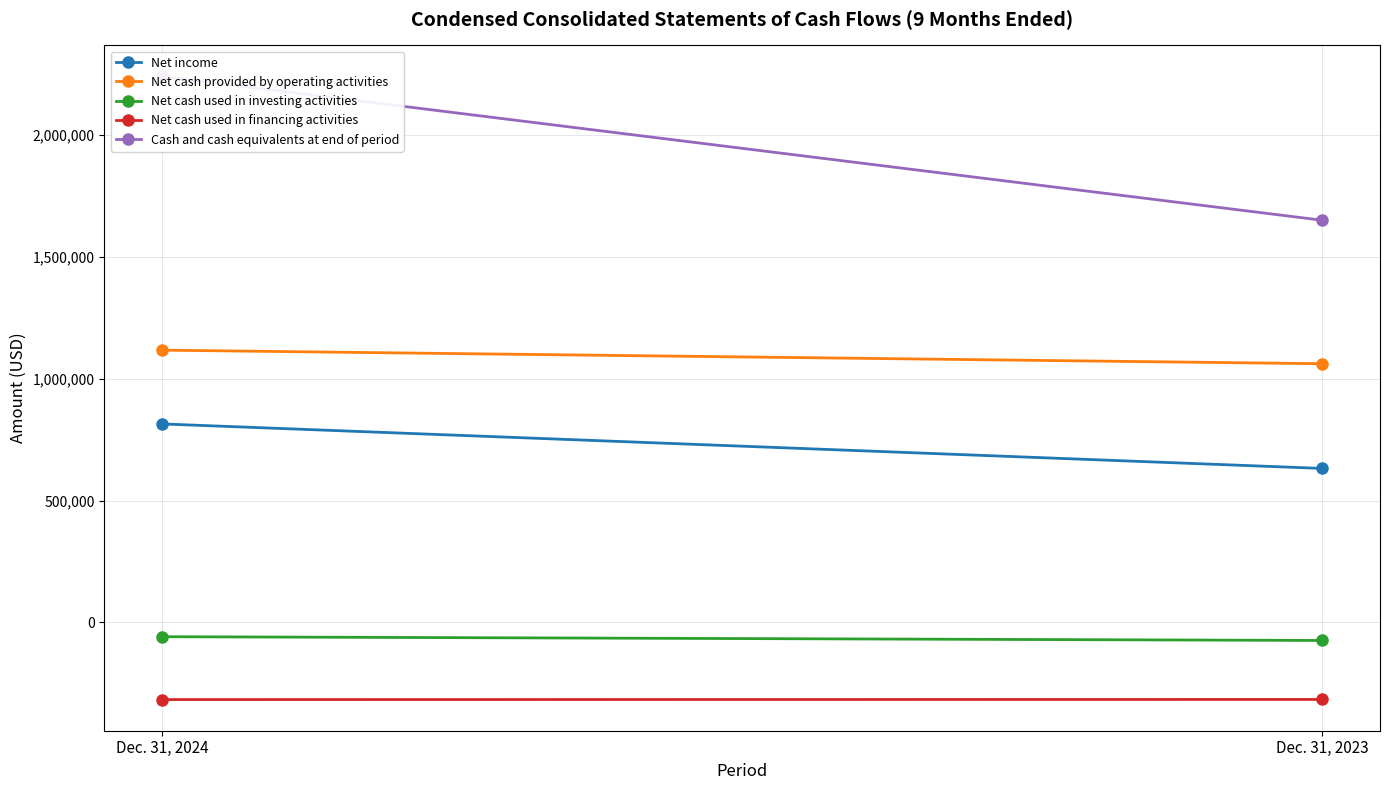

At which label is Net income closest to 723349?

Dec. 31, 2024